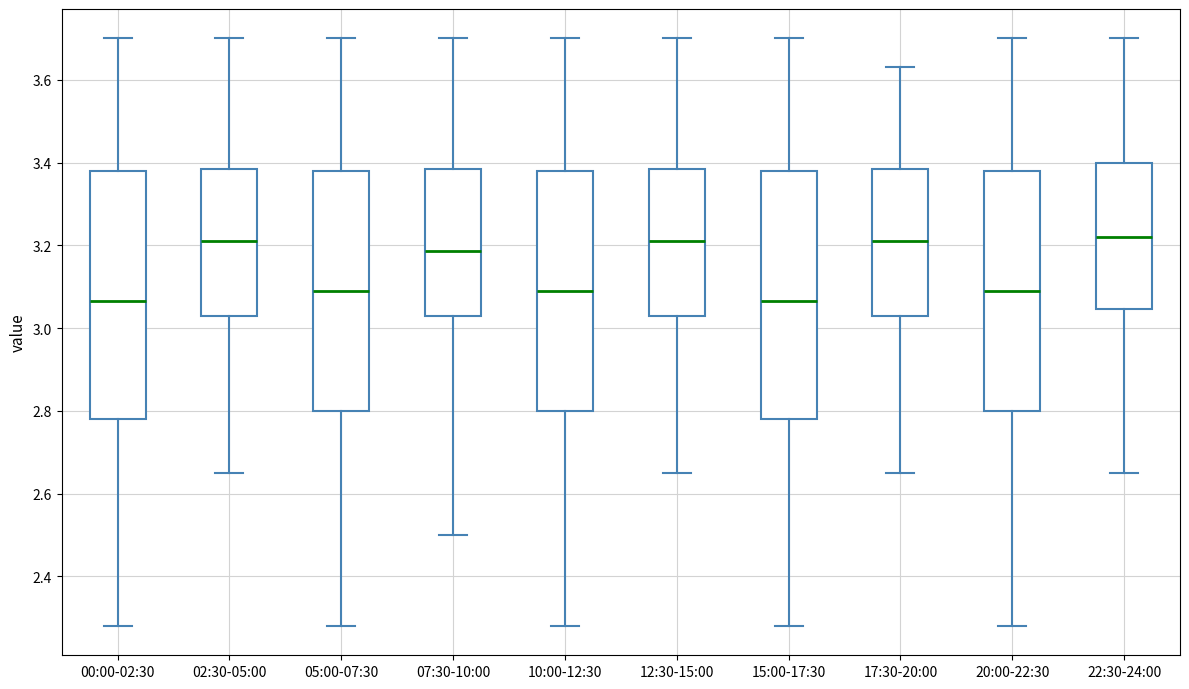

Where does the upper whisker of the box for 15:00-17:30 end on the y-axis? The values are not printed on the chart, so give them approximately, as read against the axis.

3.70